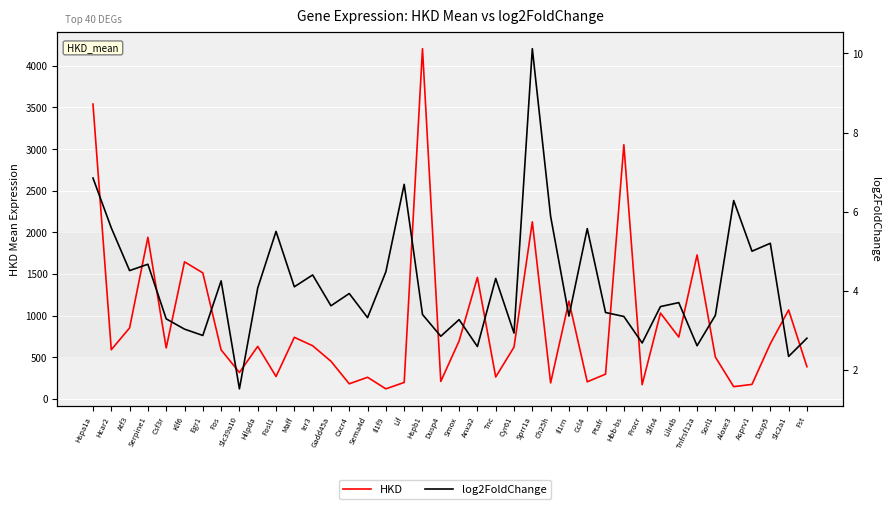

What is the label of the 3rd point from the right?

Dusp5